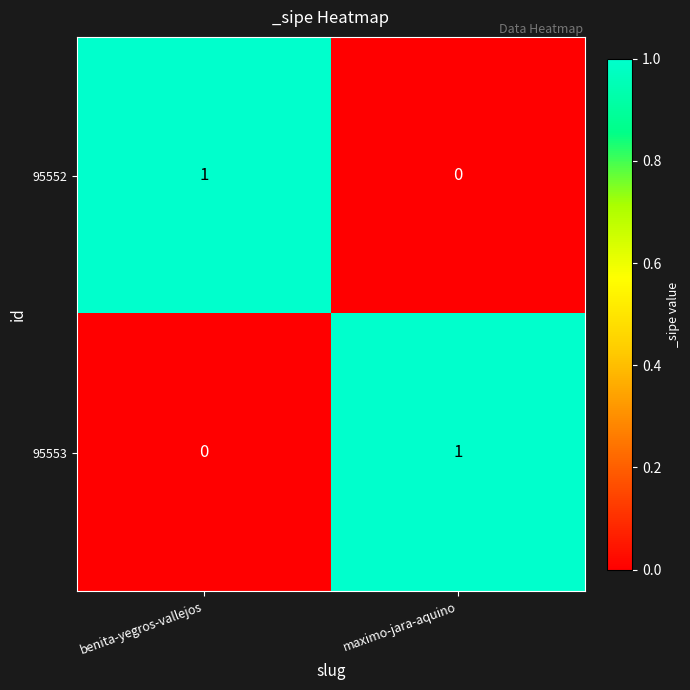

Rank the series at benita-yegros-vallejos from lowest to highest value.

95553, 95552